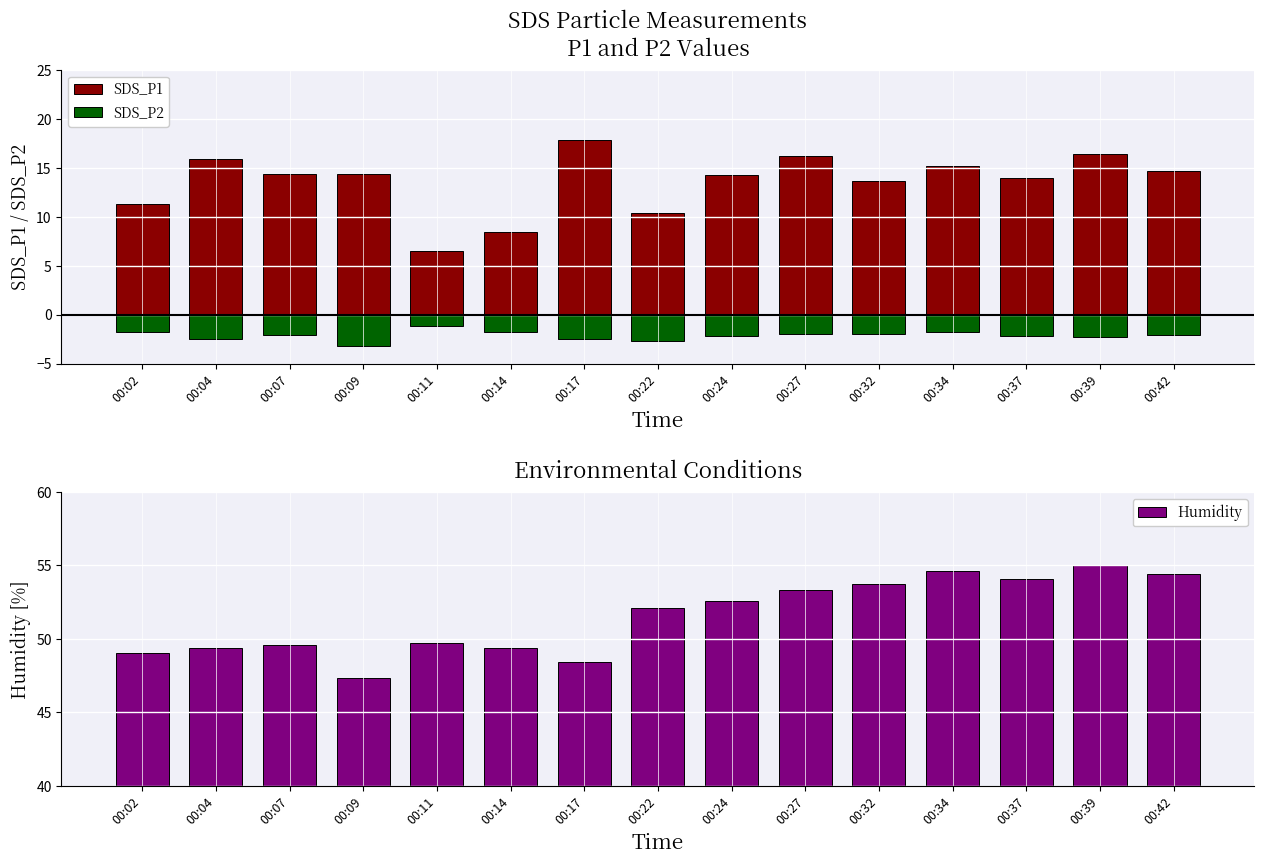

What is the spread (max minus min) of values at 00:17?

50.9